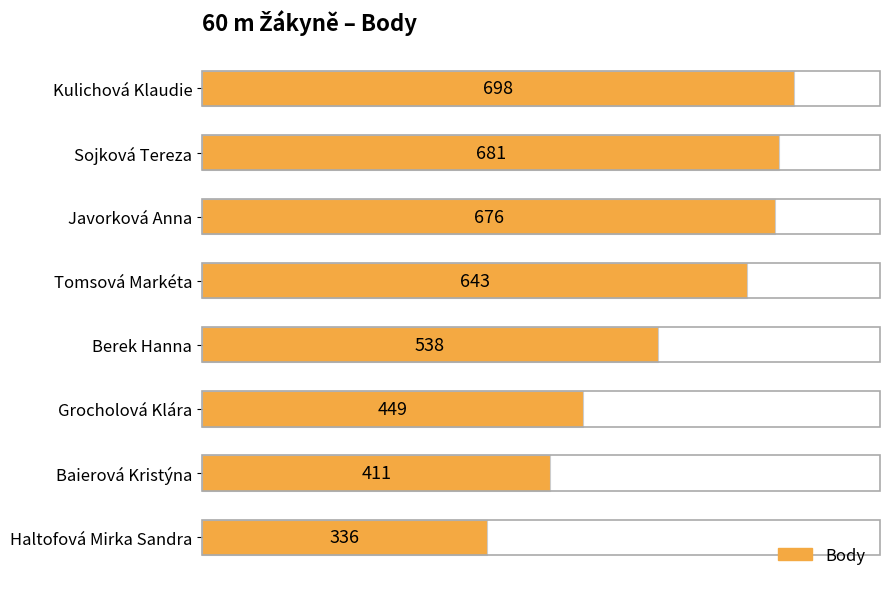

Reading top to bottom, list all the values displayed in this chart.

Kulichová Klaudie=698	Sojková Tereza=681	Javorková Anna=676	Tomsová Markéta=643	Berek Hanna=538	Grocholová Klára=449	Baierová Kristýna=411	Haltofová Mirka Sandra=336